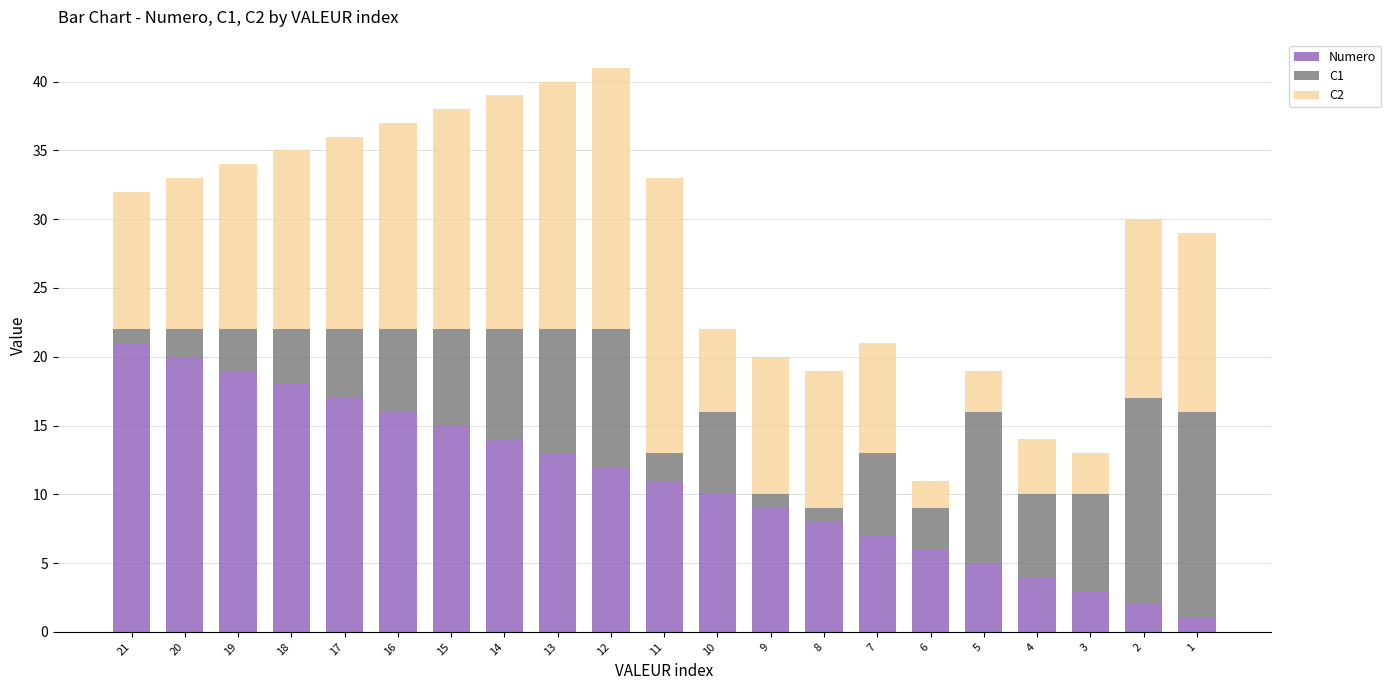

What is the maximum value for Numero?

21